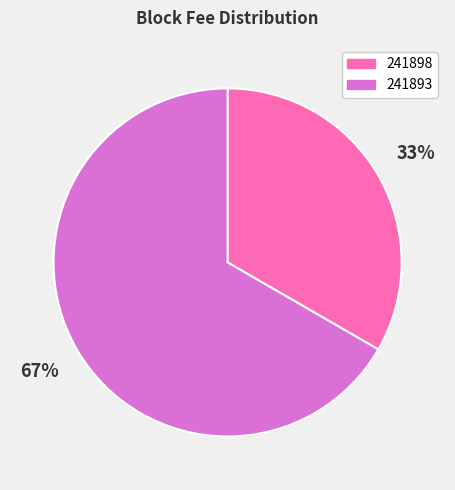

What is the majority slice?

241893